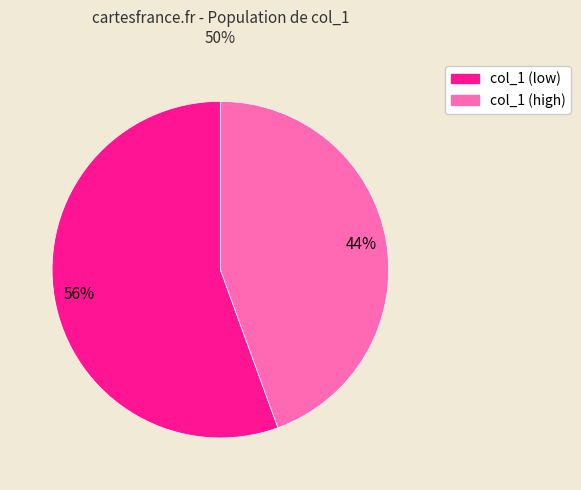

Count the number of slices in the pie.

2